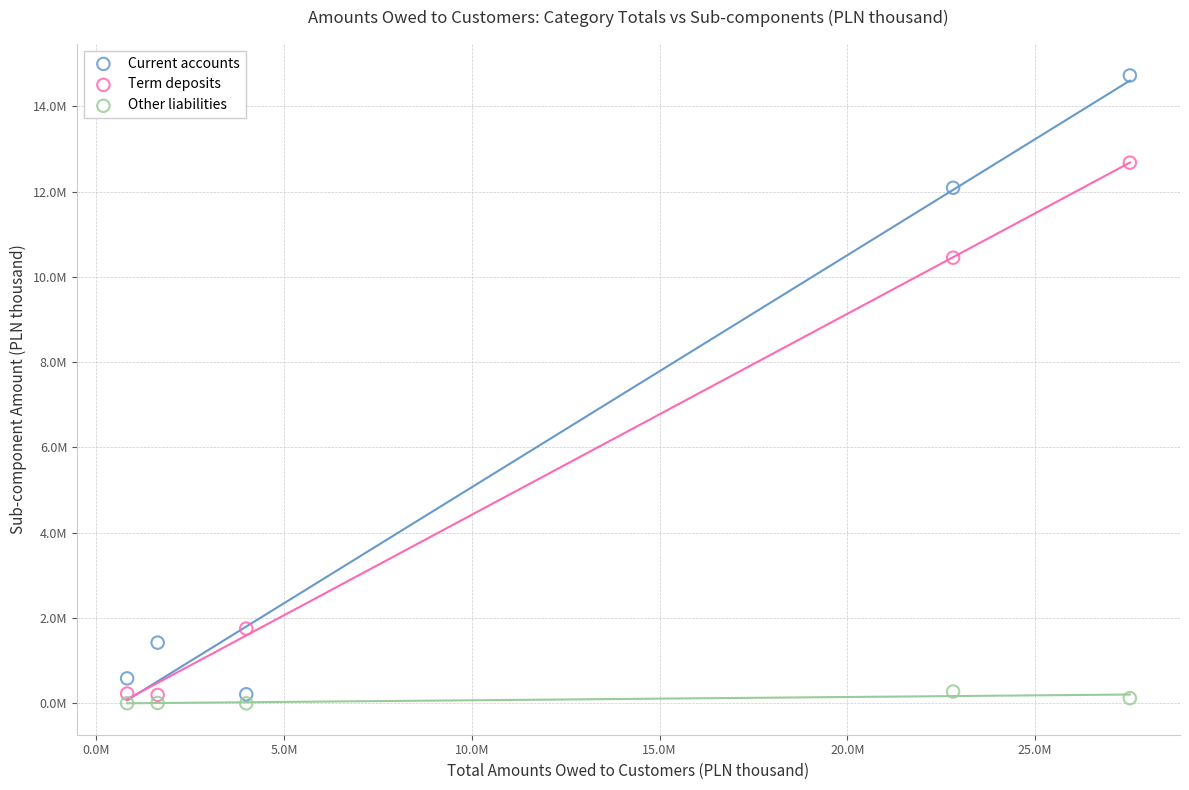

Which series has the largest Y range (max minus min)?

Current accounts